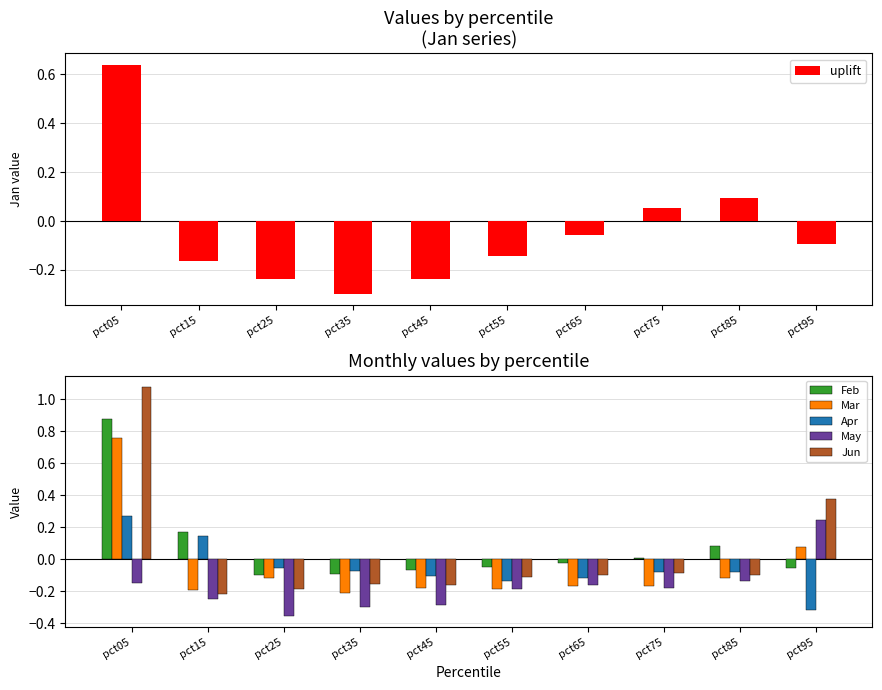

How many data points in Apr are above 0?

2